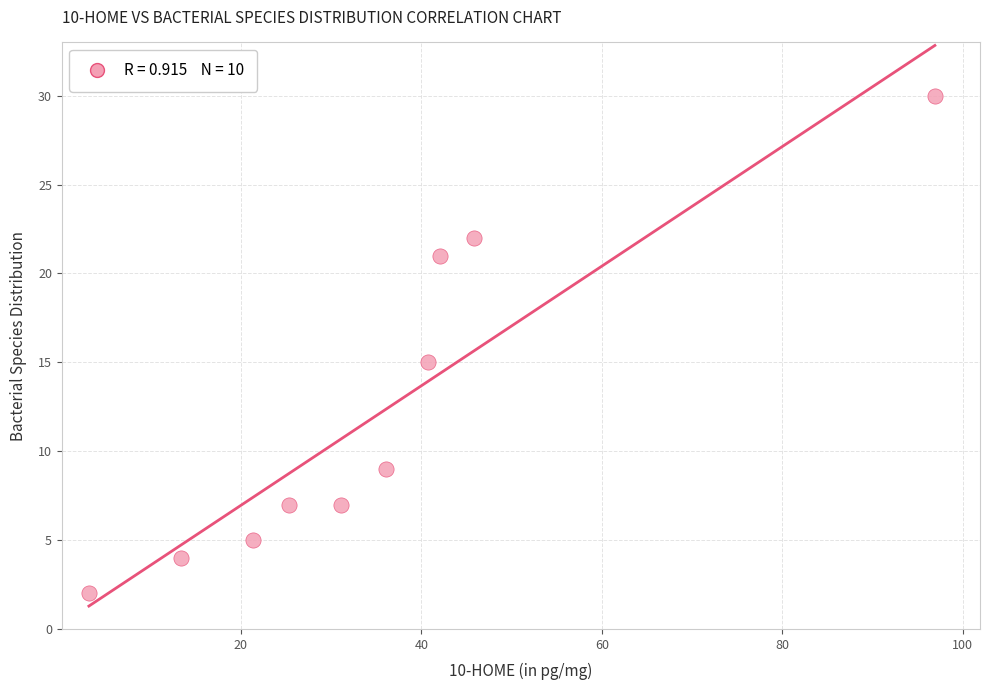

What is the range of Y values (max minus min)?

28